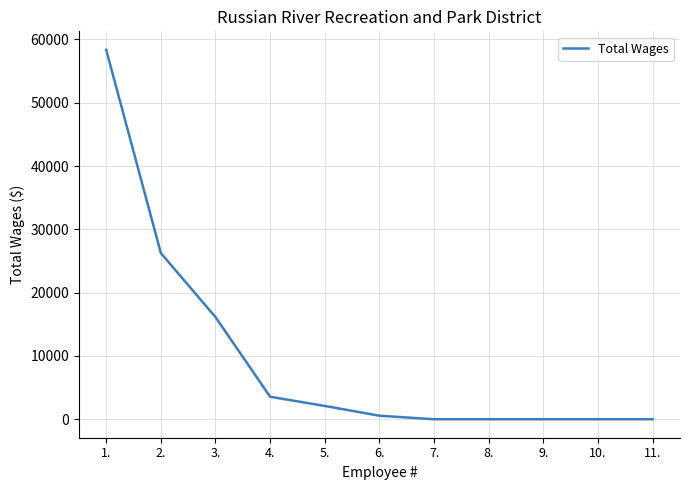

Does the chart display data point markers on the line(s)?

No